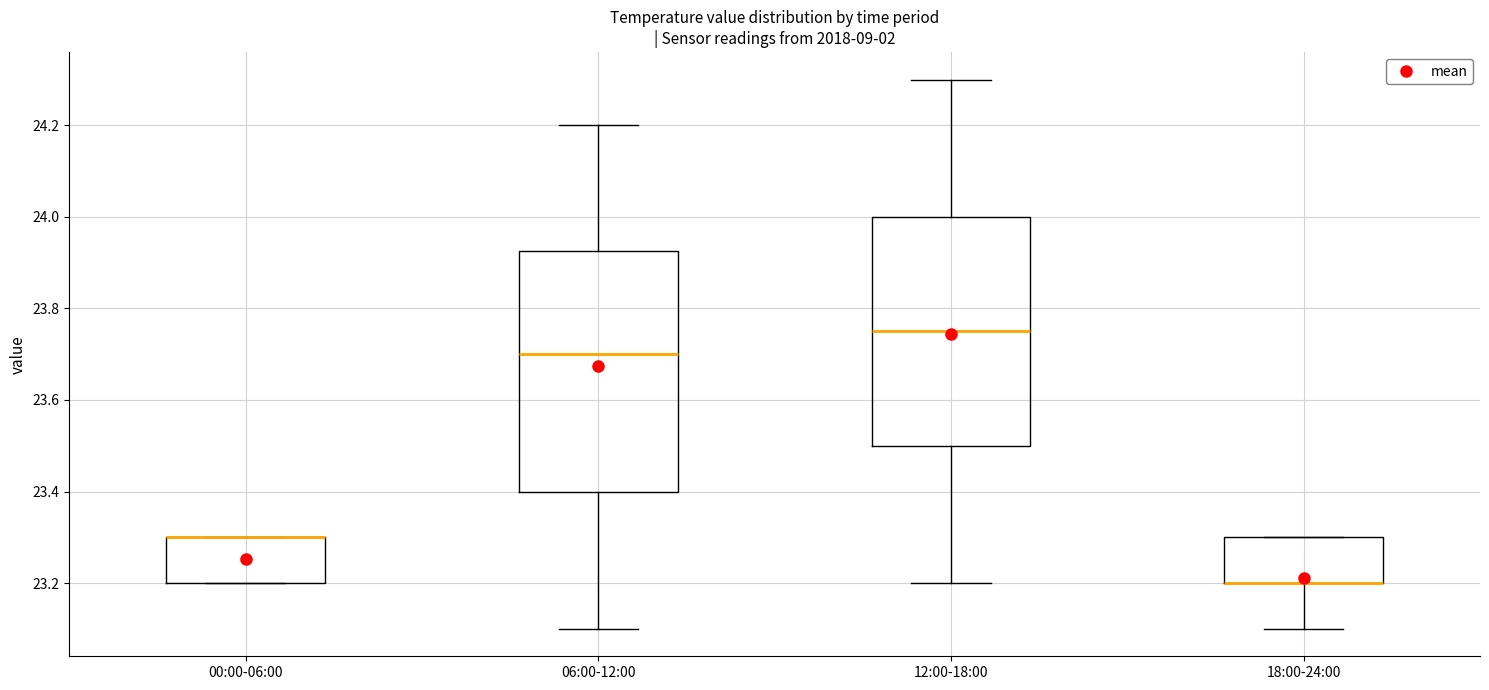

Reading left to right, read every box against the y-axis: the position of its median line, the range the box covers, and the ends of its whiskers. The values are not printed on the chart, so give them approximately, as read against the axis.

00:00-06:00: median 23.30 (drawn on the box's upper edge), box 23.20 to 23.30, whiskers 23.20 to 23.30
06:00-12:00: median 23.70, box 23.40 to 23.92, whiskers 23.10 to 24.20
12:00-18:00: median 23.76, box 23.50 to 24.00, whiskers 23.20 to 24.30
18:00-24:00: median 23.20 (drawn on the box's lower edge), box 23.20 to 23.30, whiskers 23.10 to 23.30